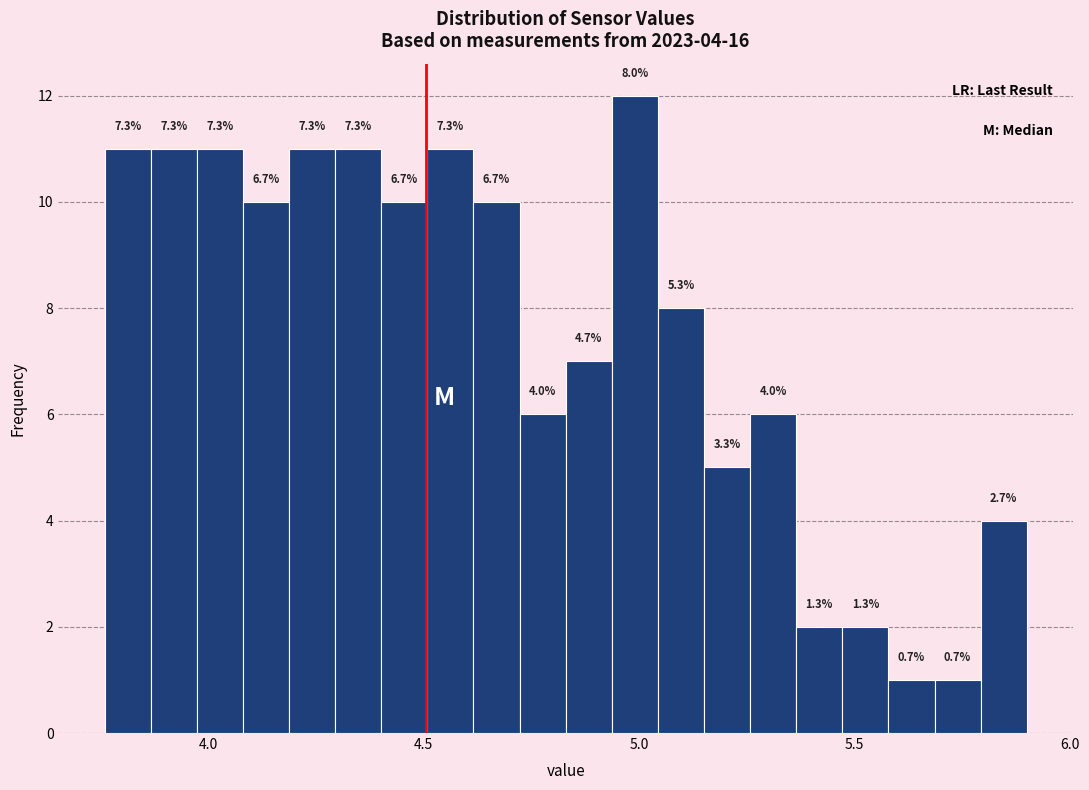

Read against the x-axis, roughly where is the centre of the tallest bar?

5.00